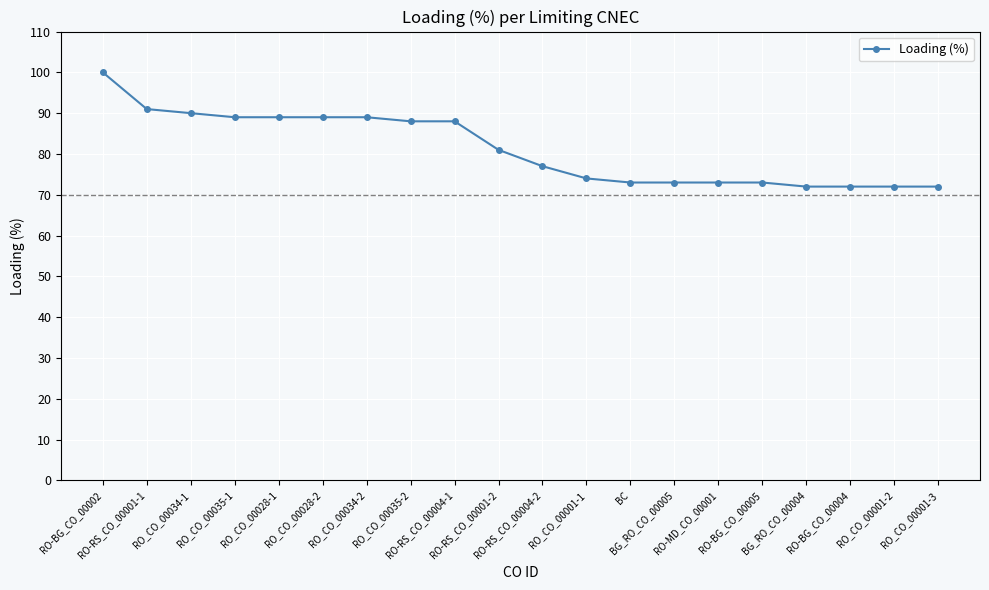

What is the value of the 7th point from the left?

89